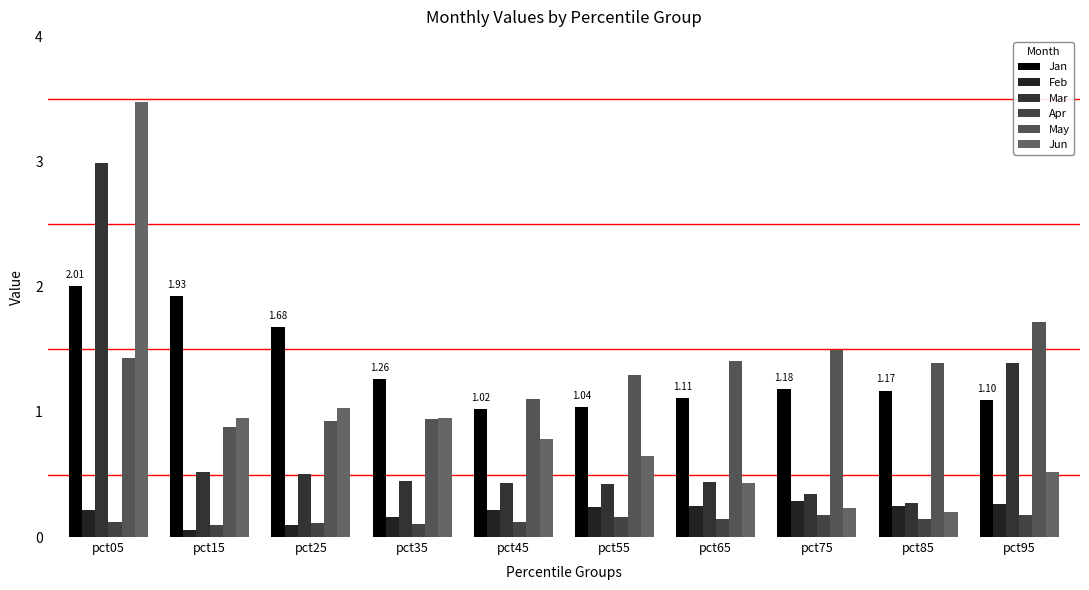

The value of May at pct15 is 0.9. True or false?

True